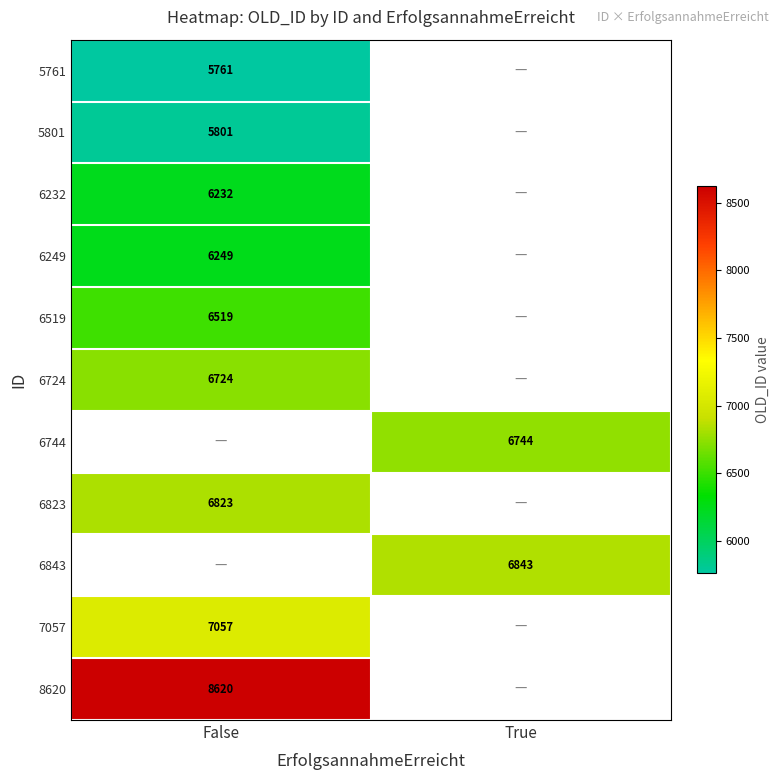

At how many categories does at least one series exceed 6606?

2